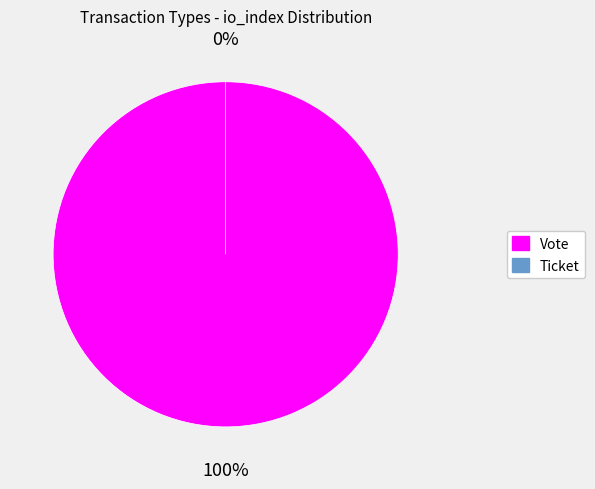

Which category has the biggest portion of the pie?

Vote